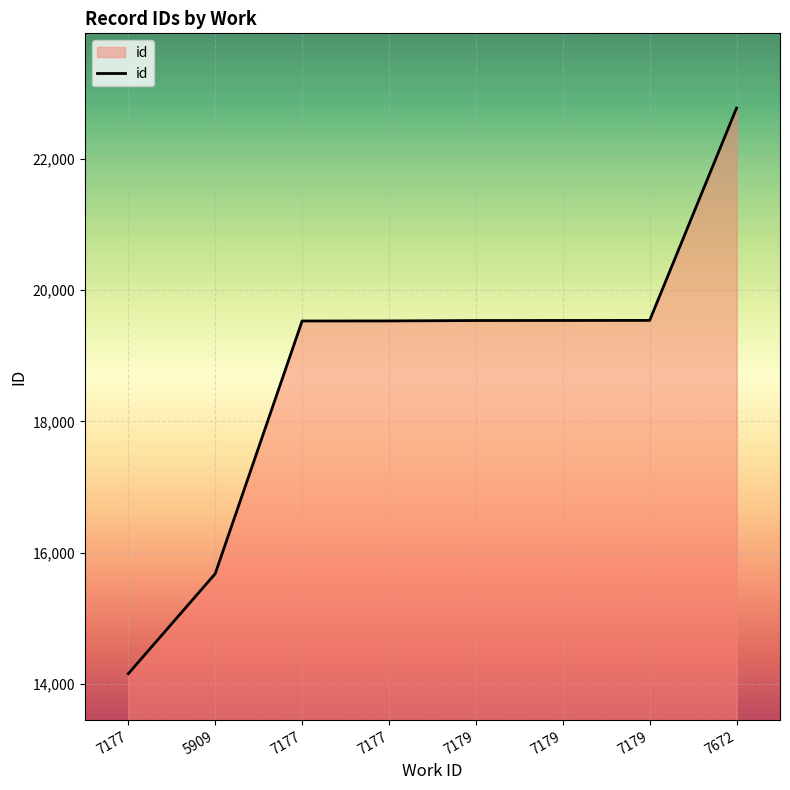

Reading right to left, transcribe all the data shown in this chart.

22776	19539	19538	19537	19531	19530	15678	14154